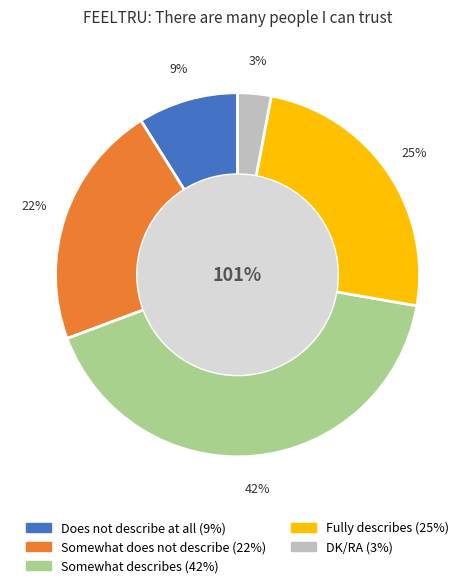

To the nearest percent, what is the average slice percentage?

20%